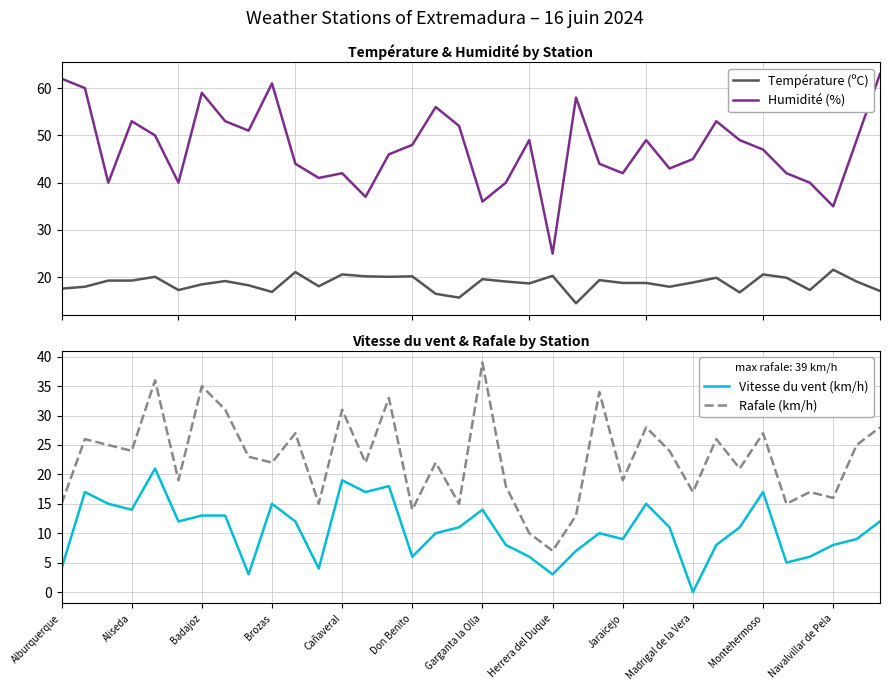

What are all the series names shown in the legend?

Température (ºC), Humidité (%), Vitesse du vent (km/h), Rafale (km/h)